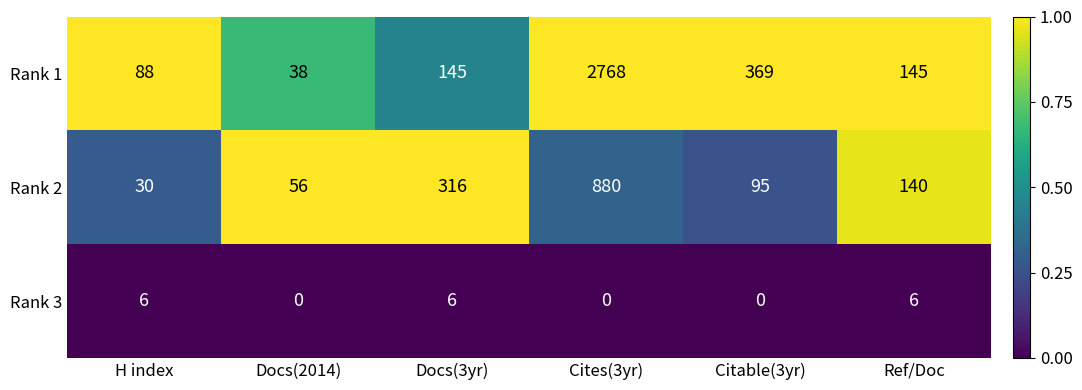

Read the Rank 2 value at Docs(3yr), to the nearest 10.

320